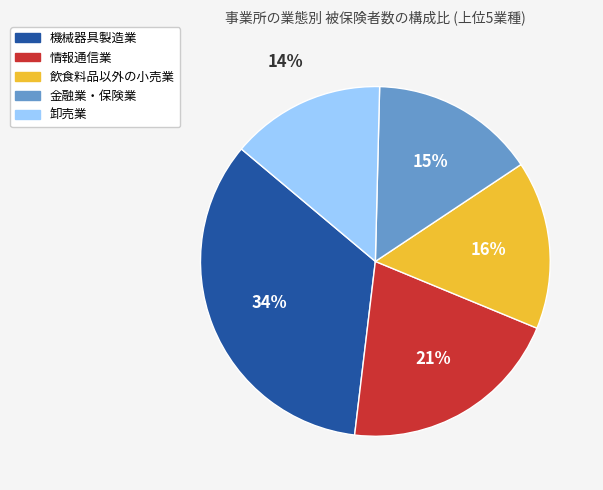

Which category has the biggest portion of the pie?

機械器具製造業